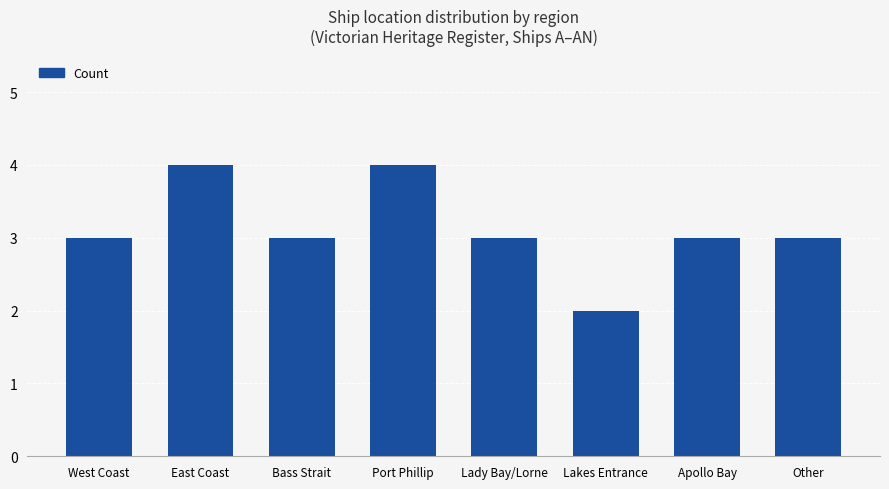

What is the average value?

3